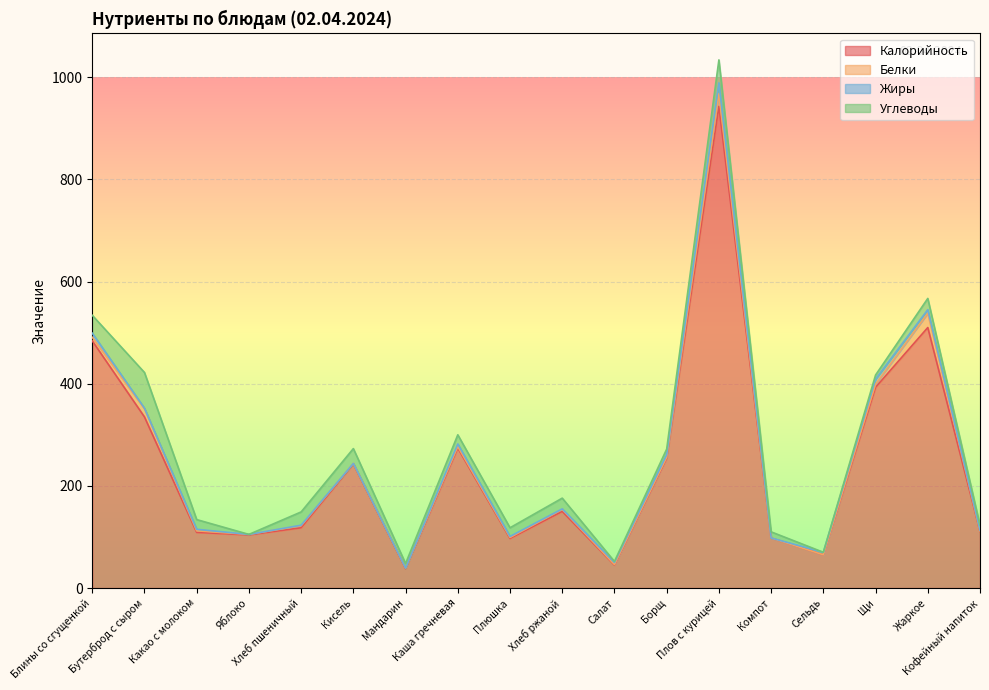

True or false: Белки and Калорийность cross at least once.

False